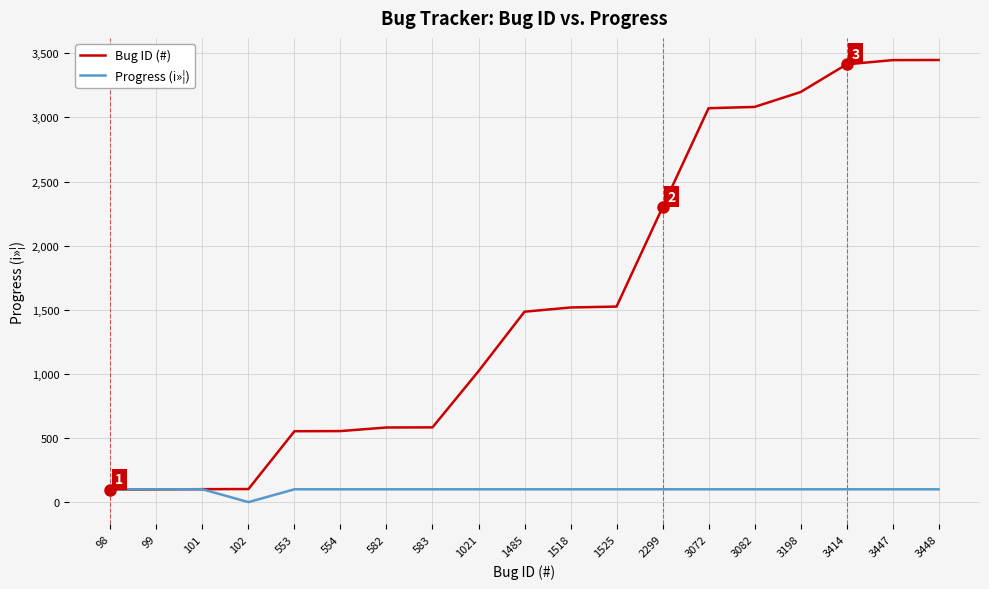

Which series has the largest range (max minus min)?

Bug ID (#)